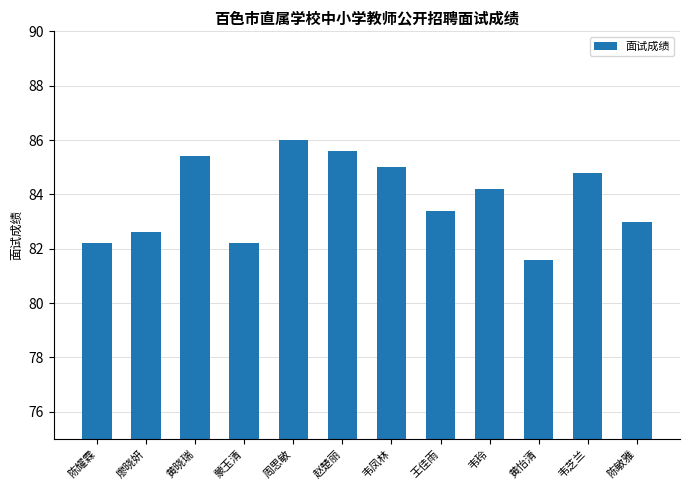

What is the change in value from 韦凤林 to 黄怡清?

-3.4